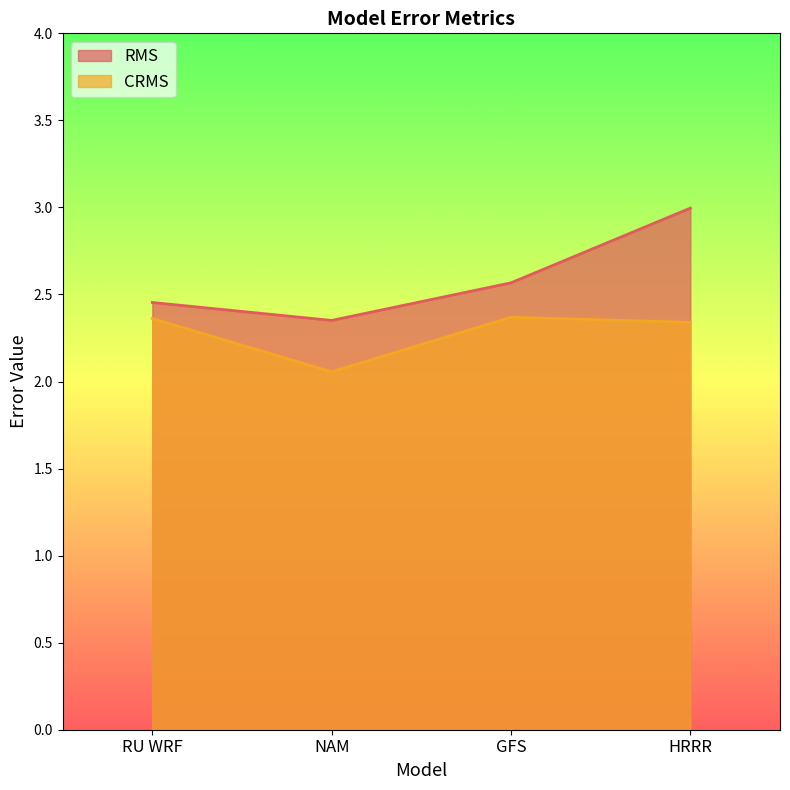

Which has a higher value, NAM or HRRR?

HRRR